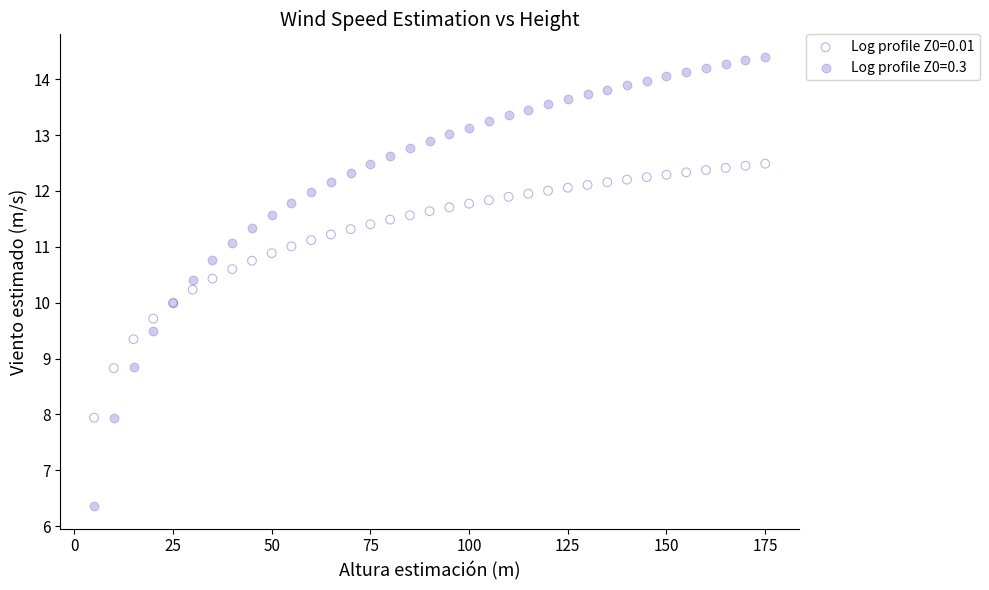

Which series has the largest Y range (max minus min)?

Log profile Z0=0.3